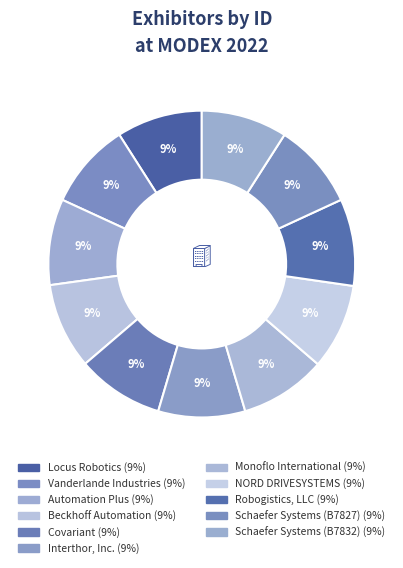

Is it true that Covariant is 9% of the pie?

True